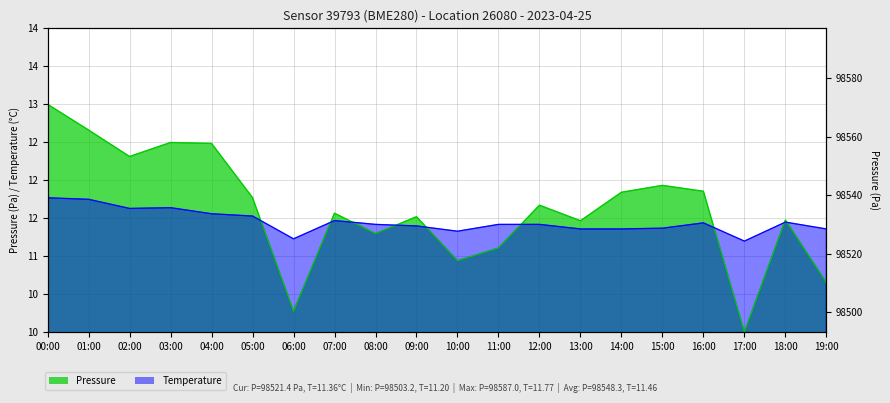

Does the chart have visible grid lines?

Yes